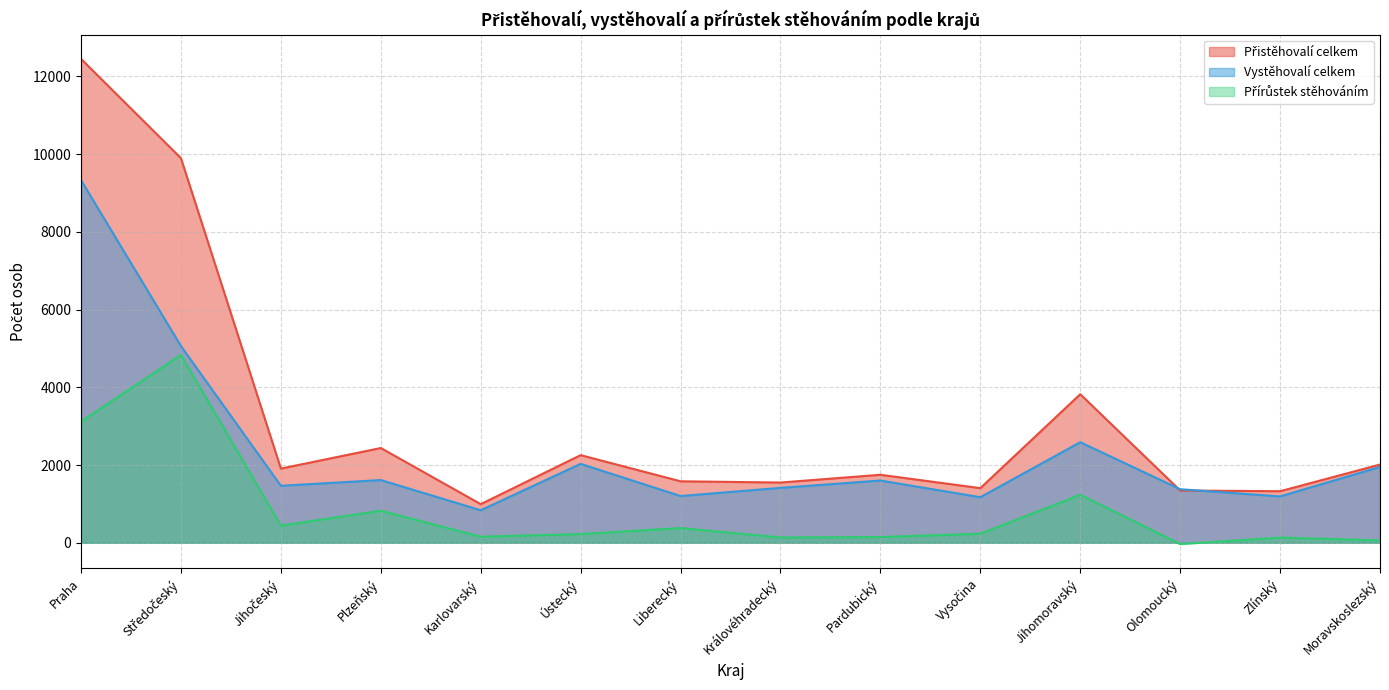

Between Středočeský and Ústecký, which series saw the biggest shift?

Přistěhovalí celkem